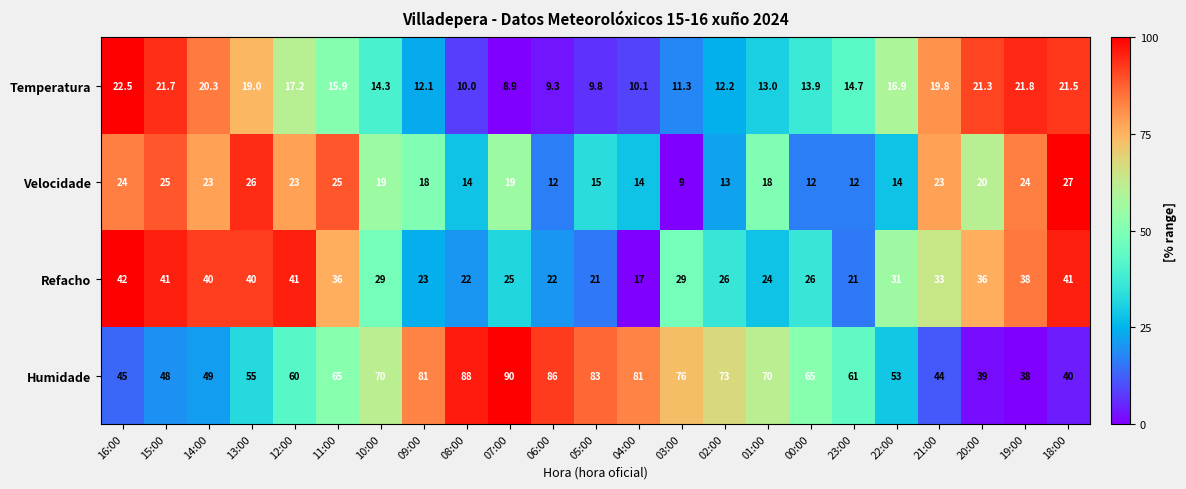

How many data points in Humidade are less than 65?

11